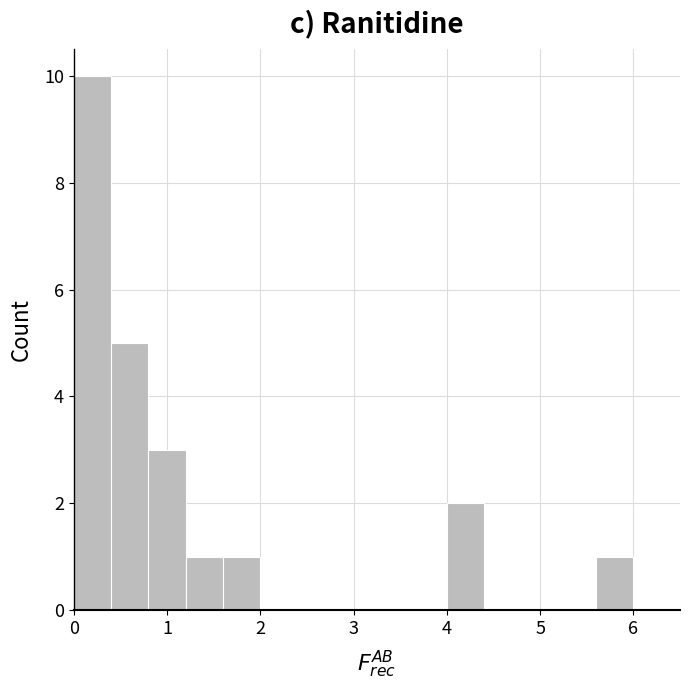

Reading left to right, transcribe this chart: for each bar, give the range it covers on the x-axis and its height. The values are not printed on the chart, so give them approximately, as read against the axis.

0.0 to 0.4: 10
0.4 to 0.8: 5
0.8 to 1.2: 3
1.2 to 1.6: 1
1.6 to 2.0: 1
2.0 to 2.4: 0
2.4 to 2.8: 0
2.8 to 3.2: 0
3.2 to 3.6: 0
3.6 to 4.0: 0
4.0 to 4.4: 2
4.4 to 4.8: 0
4.8 to 5.2: 0
5.2 to 5.6: 0
5.6 to 6.0: 1